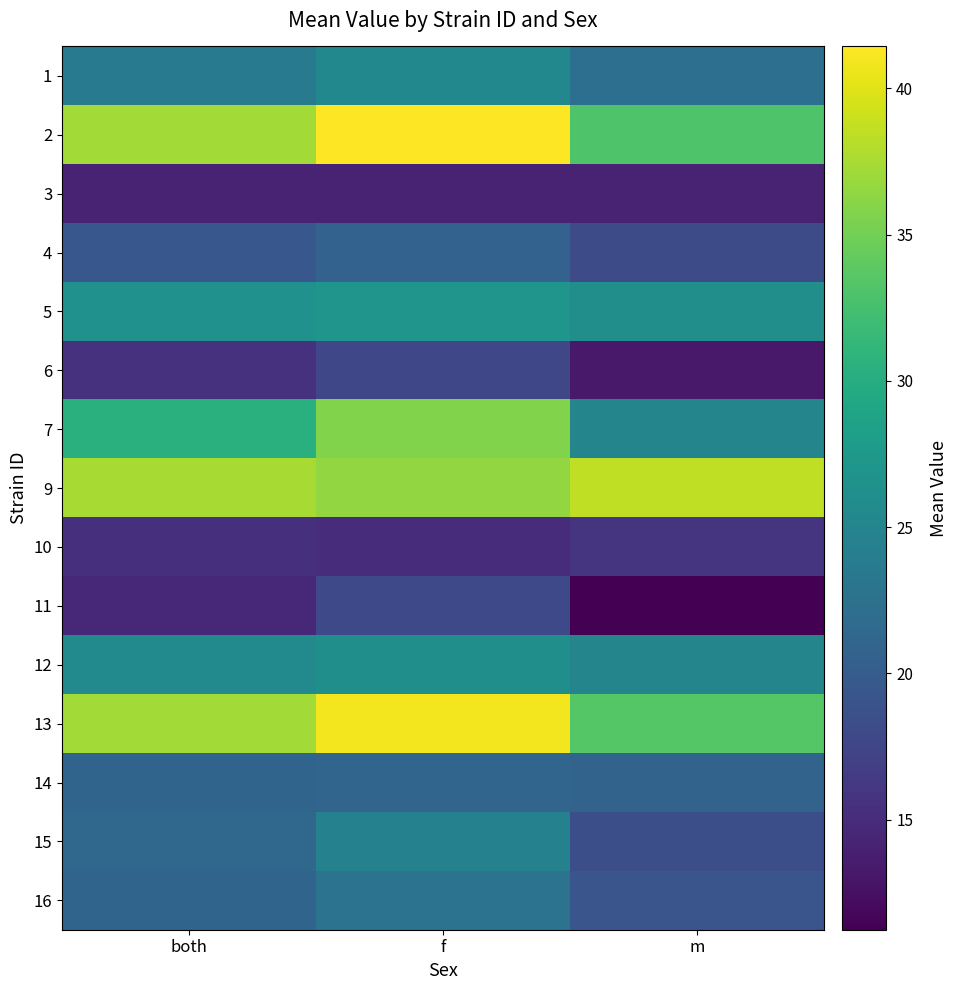

What is the difference between the highest and lowest values at f?

27.2